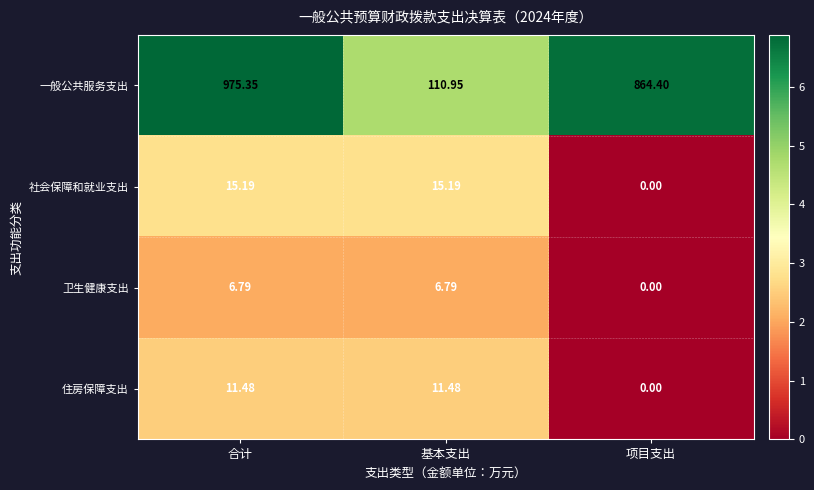

Which series has the largest total across all categories?

一般公共服务支出